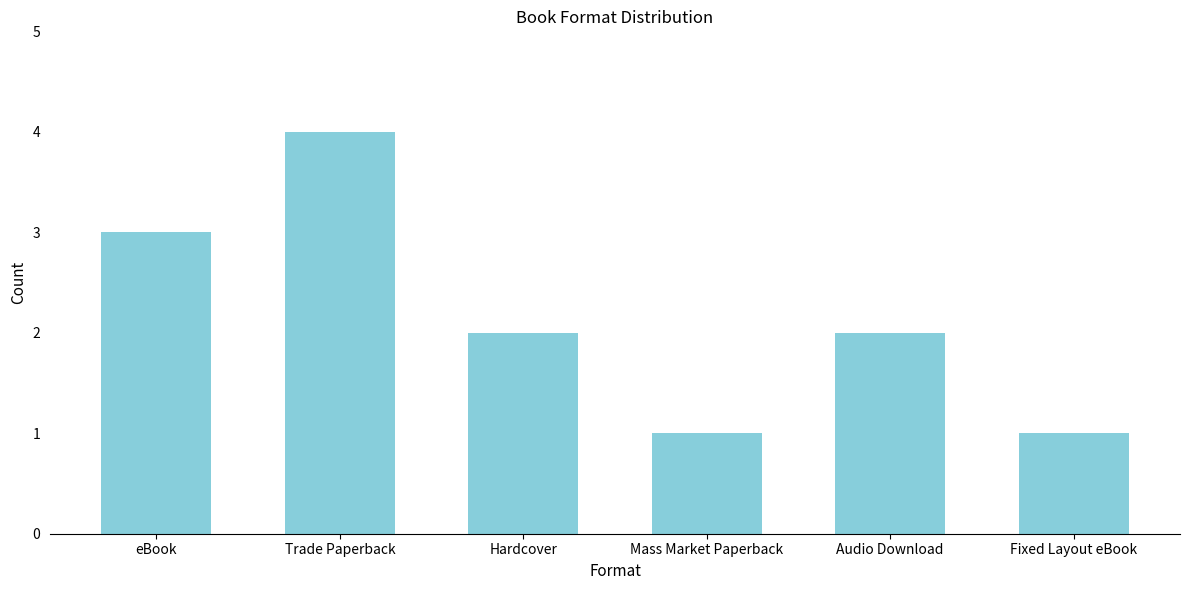

The chart shows a value of 1 at Fixed Layout eBook. True or false?

True